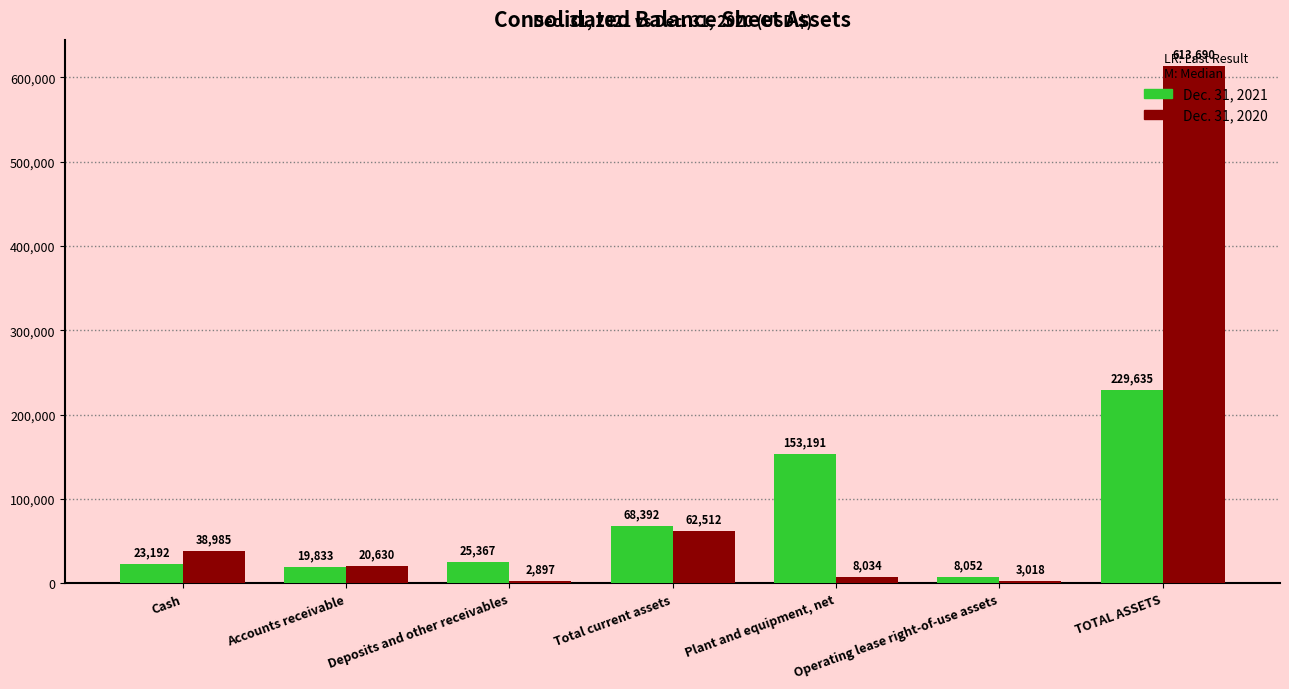

Rank the series by their average value, from highest to lowest.

Dec. 31, 2020, Dec. 31, 2021